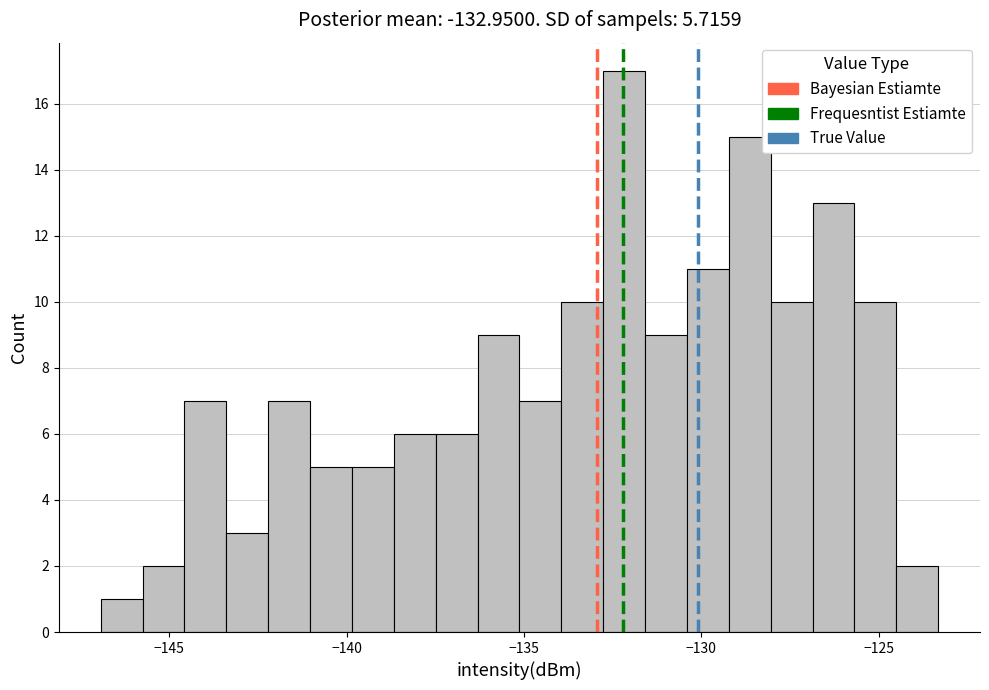

Around what value on the x-axis is the tallest bar? Give the approximate position of its centre, as read against the axis.

-132.0